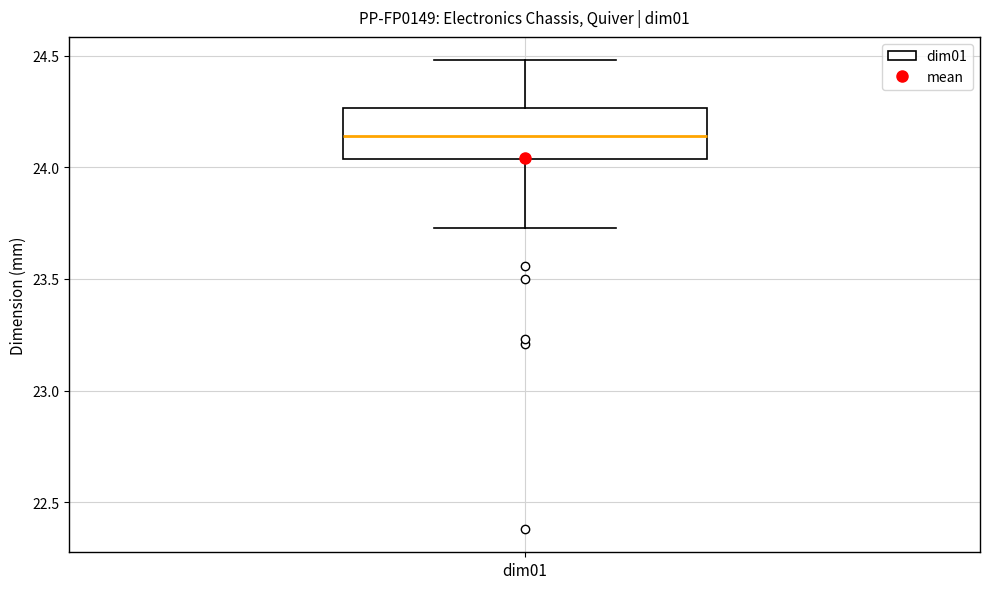

Transcribe this box plot: give where the median line is, the range the box spans, and where the two whiskers end, as read against the y-axis. The values are not printed on the chart, so give them approximately, as read against the axis.

median 24.15, box 24.05 to 24.25, whiskers 23.75 to 24.50